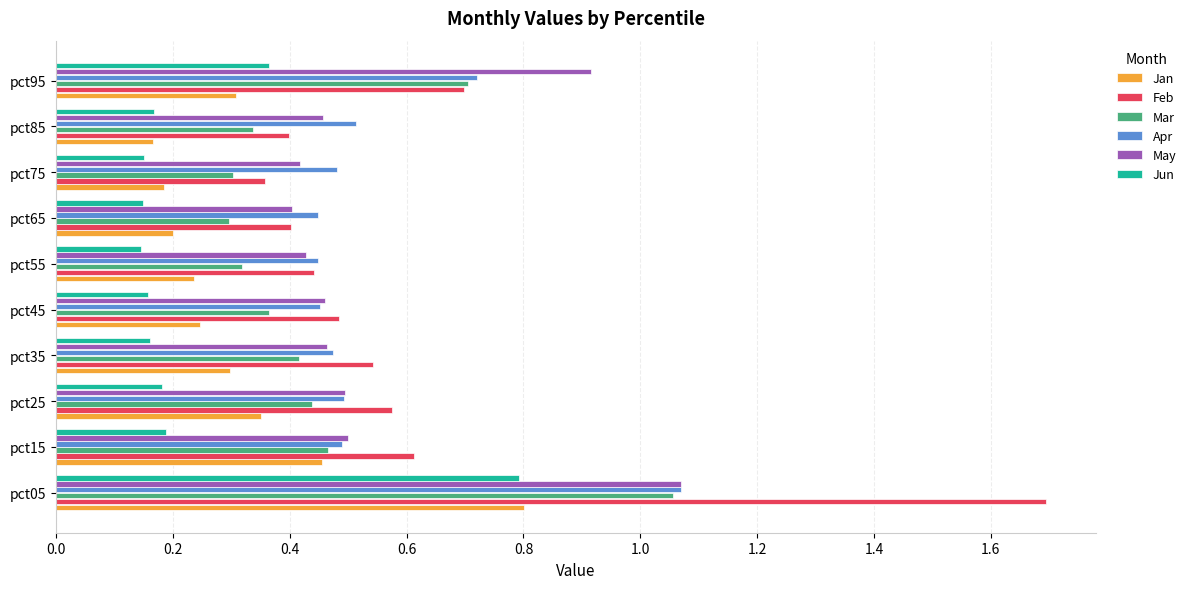

Which category has the lowest value in the Feb series?

pct75